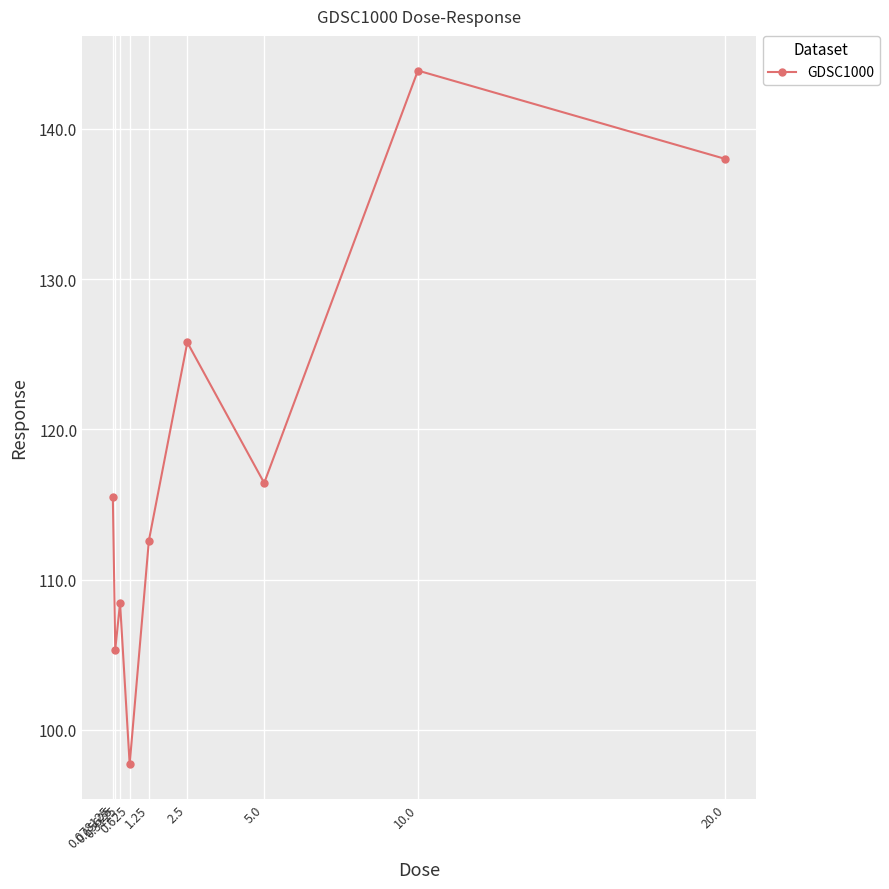

True or false: the data shows 168.9 at 0.078125.

False